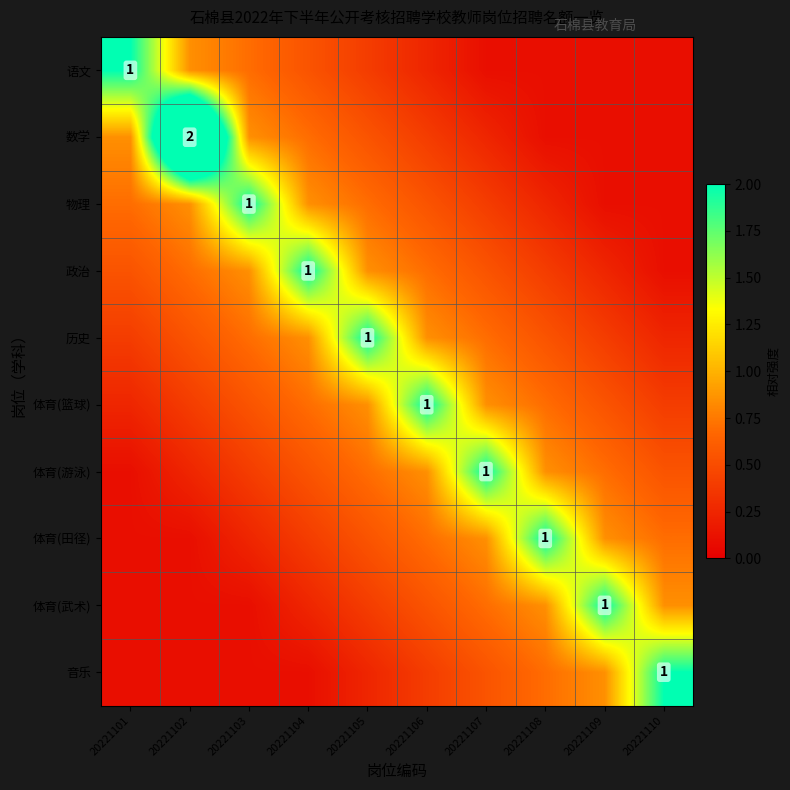

At 20221101, list the series in order from smallest to largest.

体育(田径), 体育(武术), 音乐, 体育(游泳), 体育(篮球), 历史, 政治, 物理, 数学, 语文